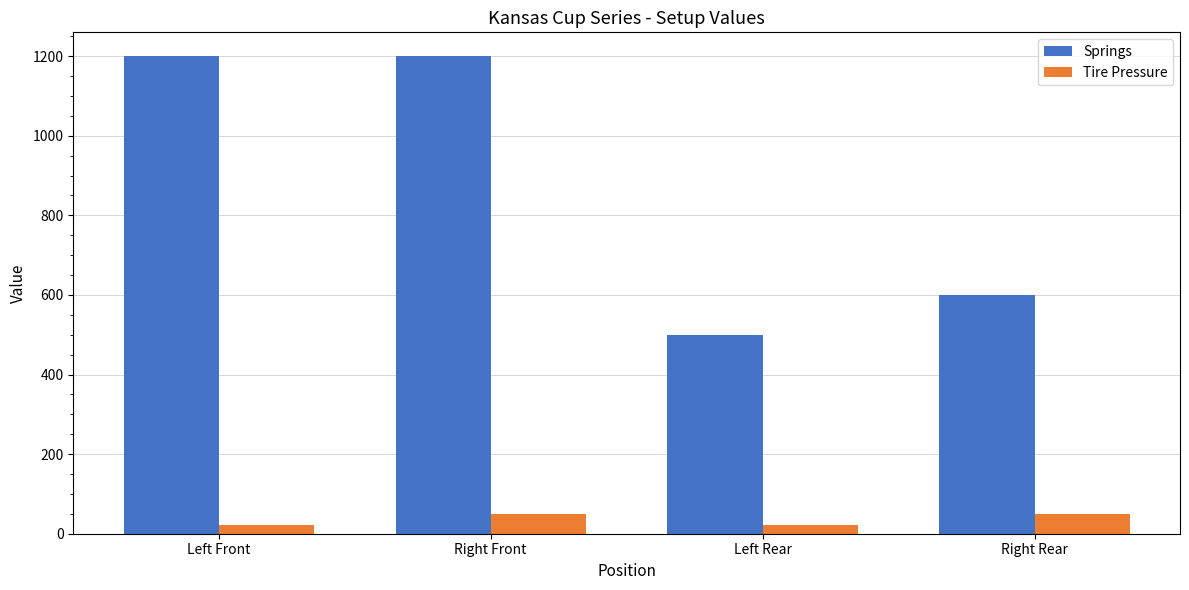

Which series has the largest range (max minus min)?

Springs